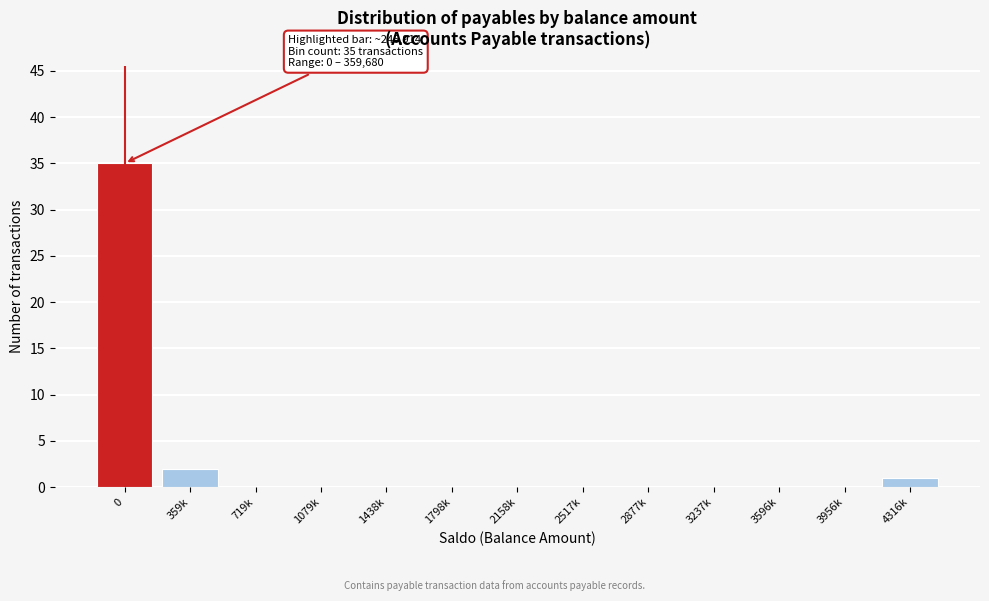

Reading left to right, extract all data points from this chart.

0=35	359k=2	719k=0	1079k=0	1438k=0	1798k=0	2158k=0	2517k=0	2877k=0	3237k=0	3596k=0	3956k=0	4316k=1